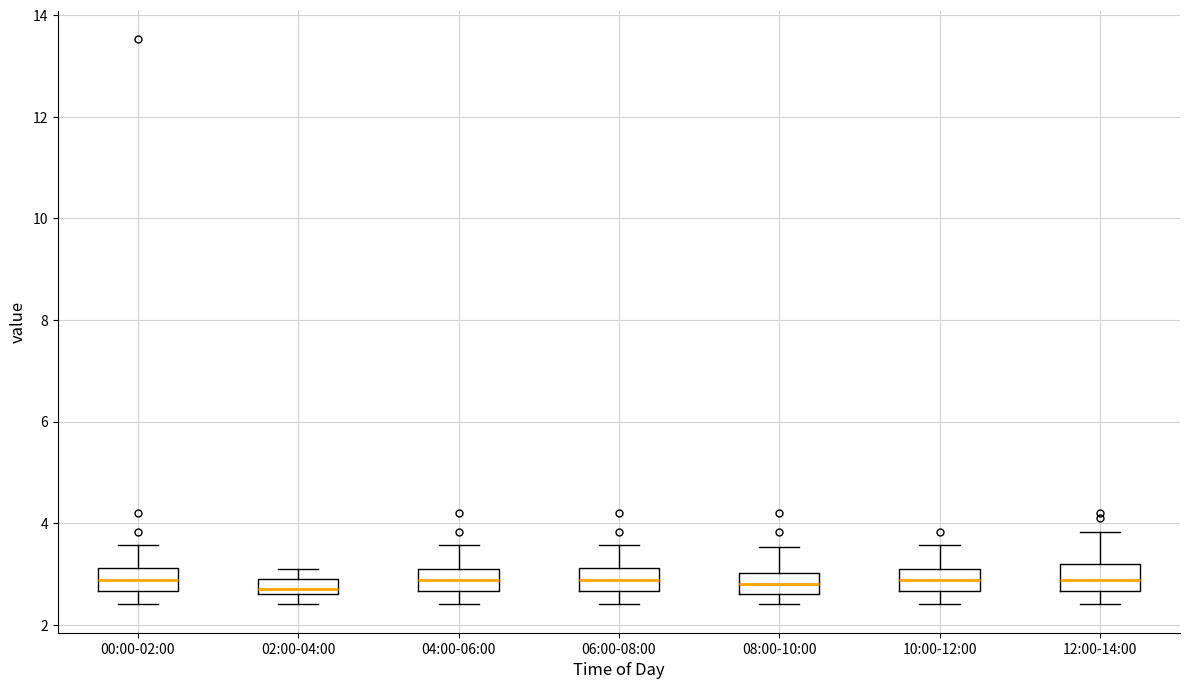

Where does the lower whisker of the box for 02:00-04:00 end on the y-axis? The values are not printed on the chart, so give them approximately, as read against the axis.

2.4